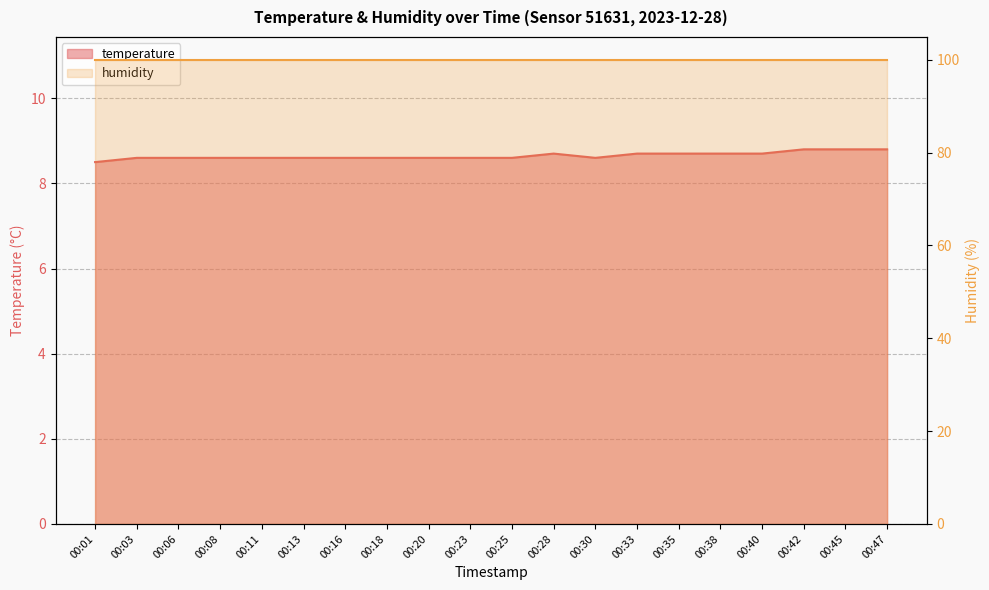

Where is the first local minimum?

00:30